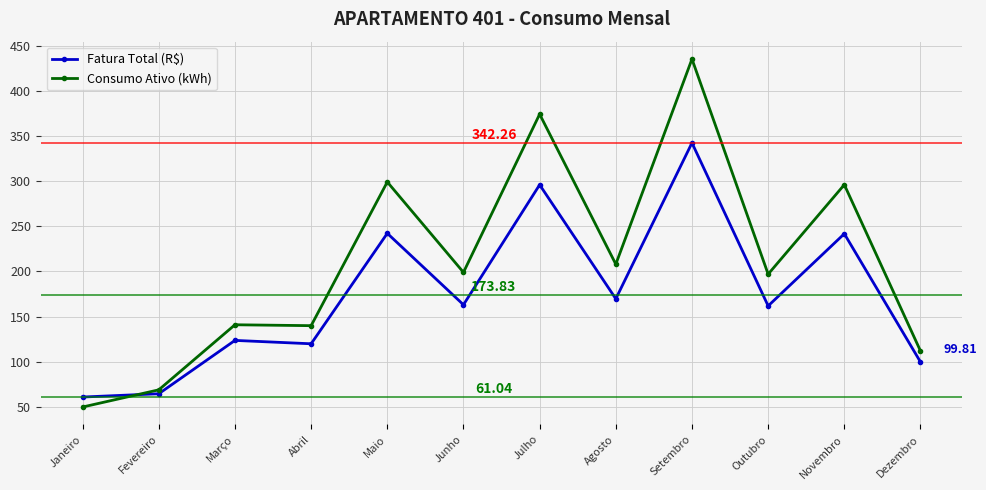

At which category does Fatura Total (R$) reach its first local valley?

Abril